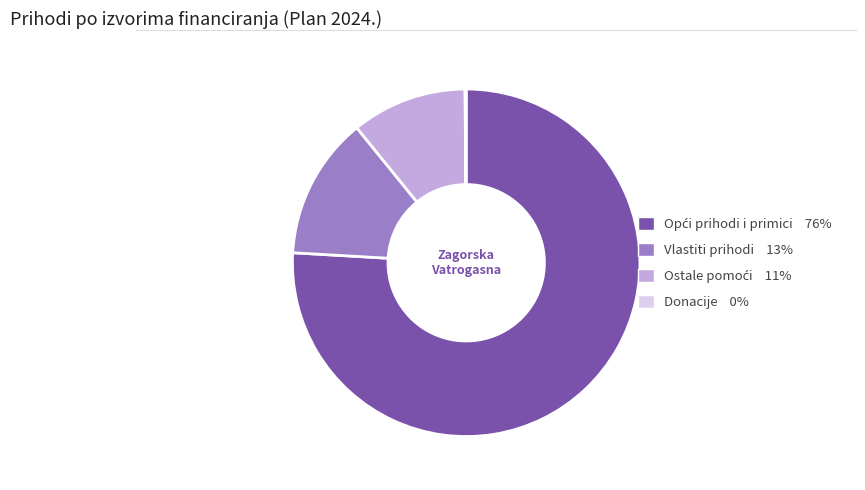

Is there any slice that represents more than half of the pie?

Yes